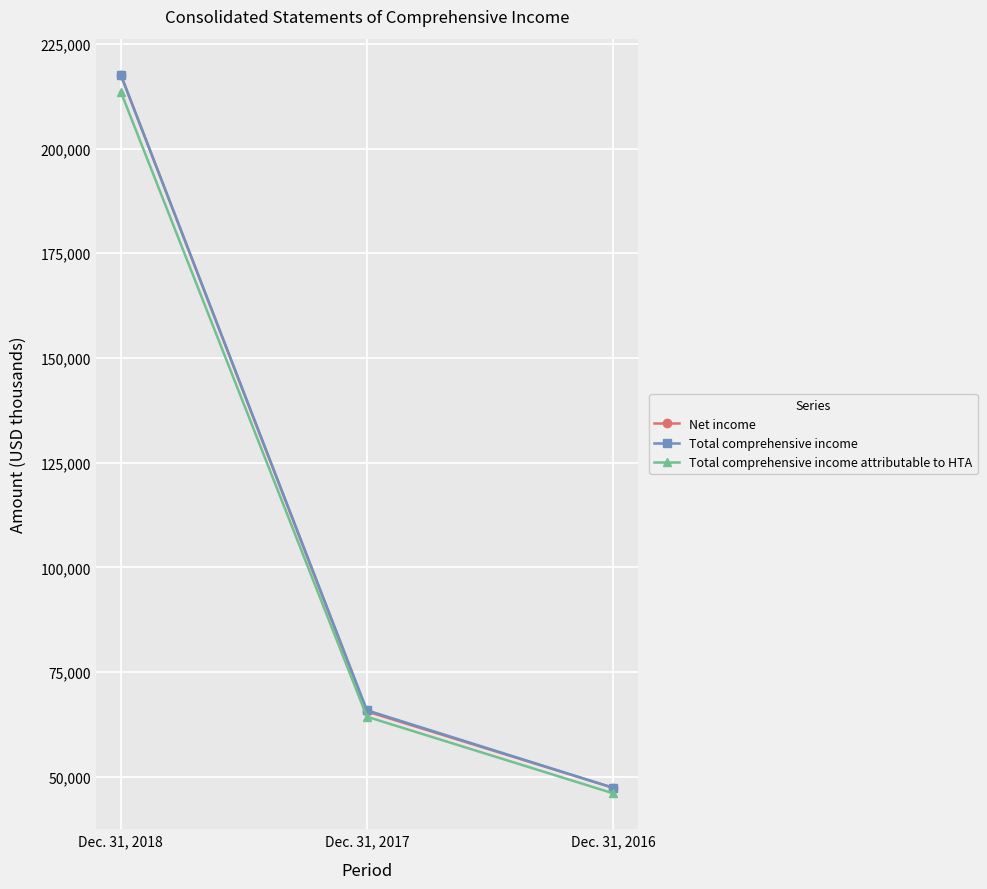

Reading left to right, transcribe all the data shown in this chart.

Net income: Dec. 31, 2018=217626	Dec. 31, 2017=65577	Dec. 31, 2016=47345
Total comprehensive income: Dec. 31, 2018=217660	Dec. 31, 2017=65857	Dec. 31, 2016=47345
Total comprehensive income attributable to HTA: Dec. 31, 2018=213585	Dec. 31, 2017=64313	Dec. 31, 2016=46030